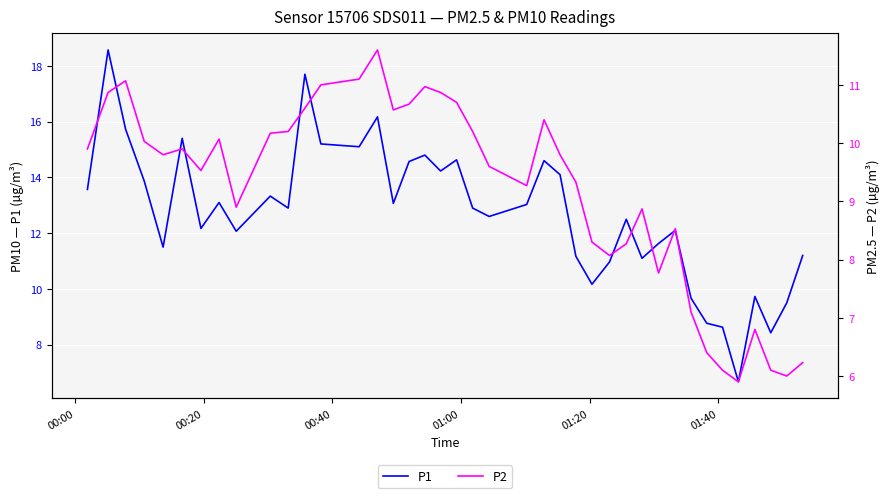

How many data points in P1 are less than 12?

14